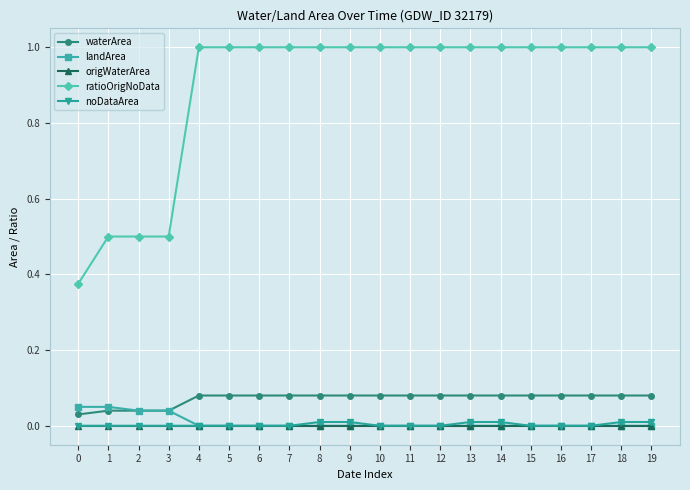

Does the chart display data point markers on the line(s)?

Yes